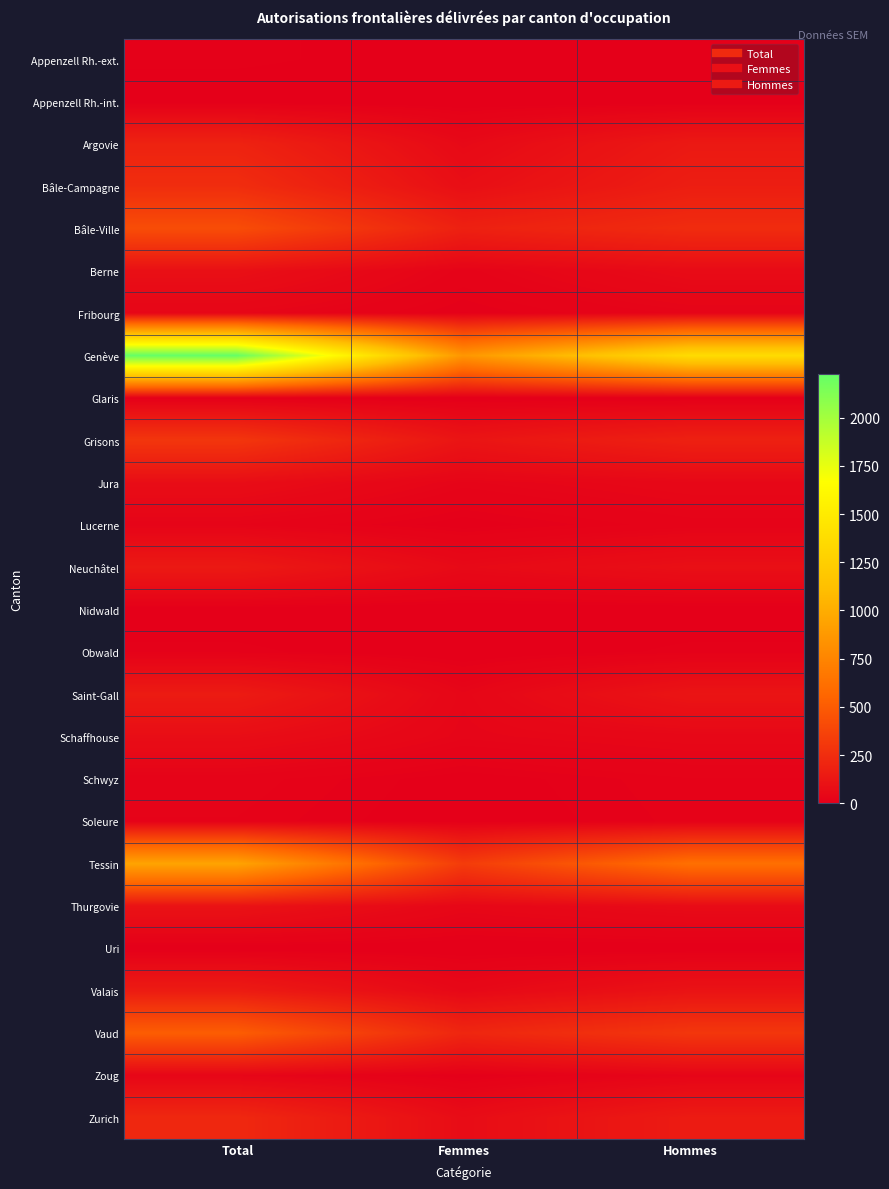

Reading left to right, transcribe all the data shown in this chart.

Appenzell Rh.-ext.: Total=11	Femmes=3	Hommes=8
Appenzell Rh.-int.: Total=1	Femmes=0	Hommes=1
Argovie: Total=192	Femmes=53	Hommes=139
Bâle-Campagne: Total=248	Femmes=83	Hommes=165
Bâle-Ville: Total=421	Femmes=180	Hommes=241
Berne: Total=87	Femmes=23	Hommes=64
Fribourg: Total=36	Femmes=8	Hommes=28
Genève: Total=2226	Femmes=858	Hommes=1368
Glaris: Total=3	Femmes=1	Hommes=2
Grisons: Total=297	Femmes=115	Hommes=182
Jura: Total=75	Femmes=29	Hommes=46
Lucerne: Total=26	Femmes=4	Hommes=22
Neuchâtel: Total=141	Femmes=55	Hommes=86
Nidwald: Total=1	Femmes=0	Hommes=1
Obwald: Total=11	Femmes=0	Hommes=11
Saint-Gall: Total=151	Femmes=36	Hommes=115
Schaffhouse: Total=76	Femmes=32	Hommes=44
Schwyz: Total=21	Femmes=4	Hommes=17
Soleure: Total=17	Femmes=2	Hommes=15
Tessin: Total=946	Femmes=327	Hommes=619
Thurgovie: Total=105	Femmes=41	Hommes=64
Uri: Total=1	Femmes=0	Hommes=1
Valais: Total=153	Femmes=47	Hommes=106
Vaud: Total=511	Femmes=211	Hommes=300
Zoug: Total=35	Femmes=4	Hommes=31
Zurich: Total=221	Femmes=70	Hommes=151